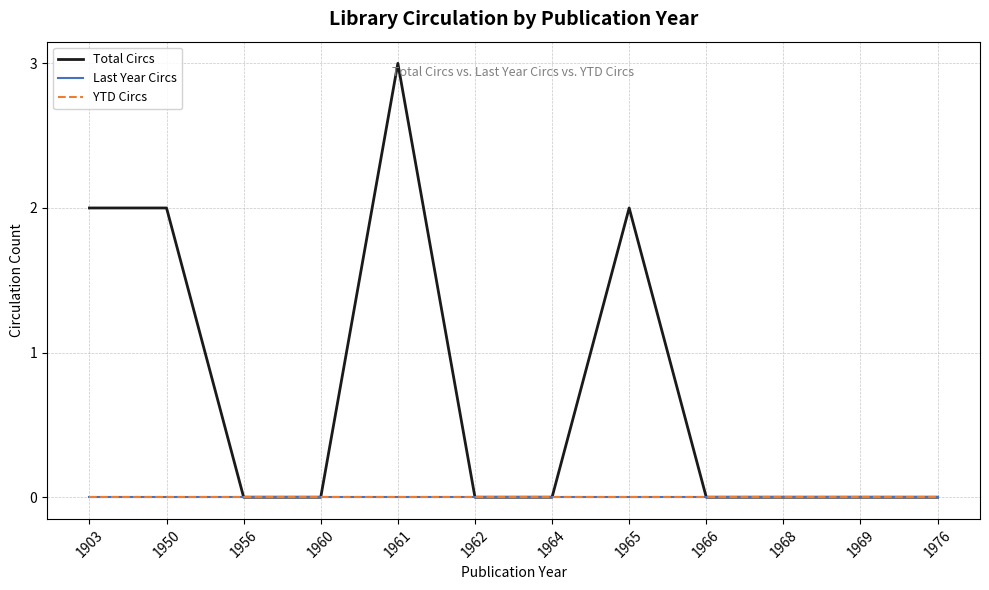

Does the chart have visible grid lines?

Yes